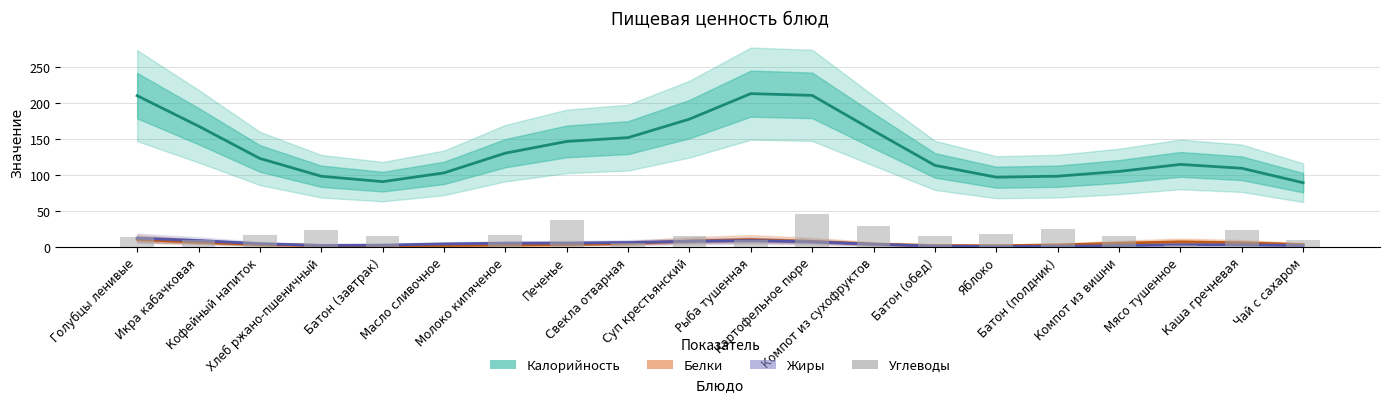

What value does the Жиры series have at Икра кабачковая?

9.3